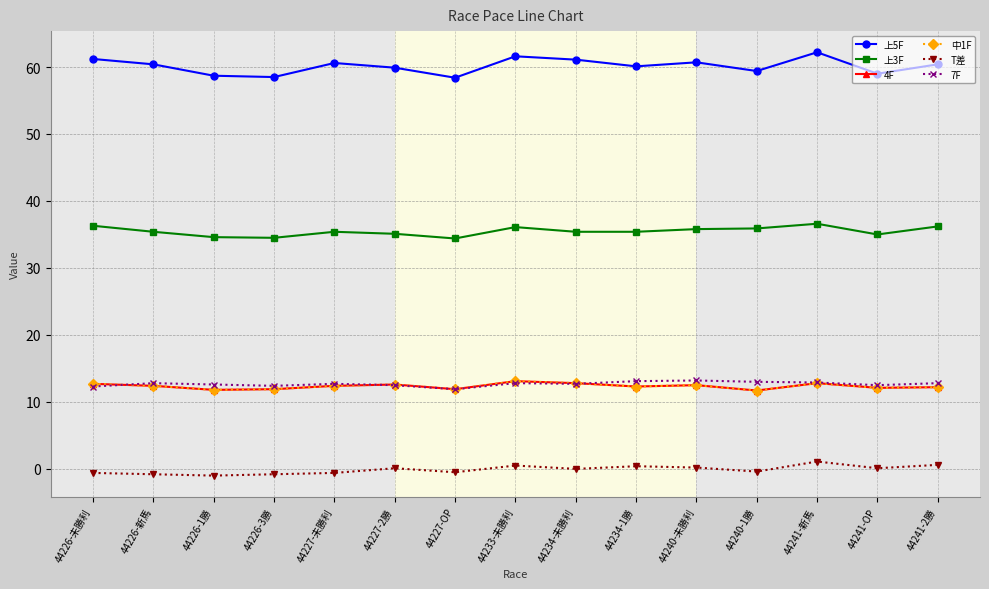

How many data points in 上5F are above 60?

9